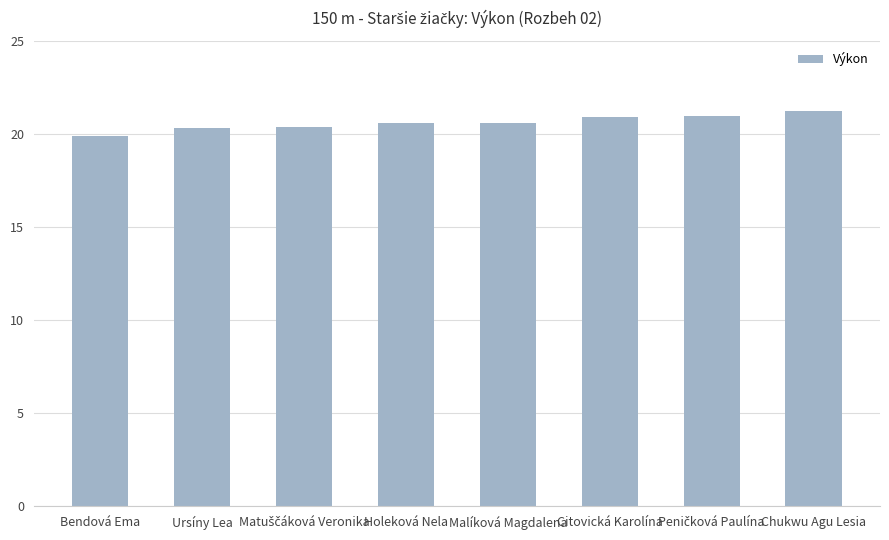

What is the greatest value displayed?

21.2